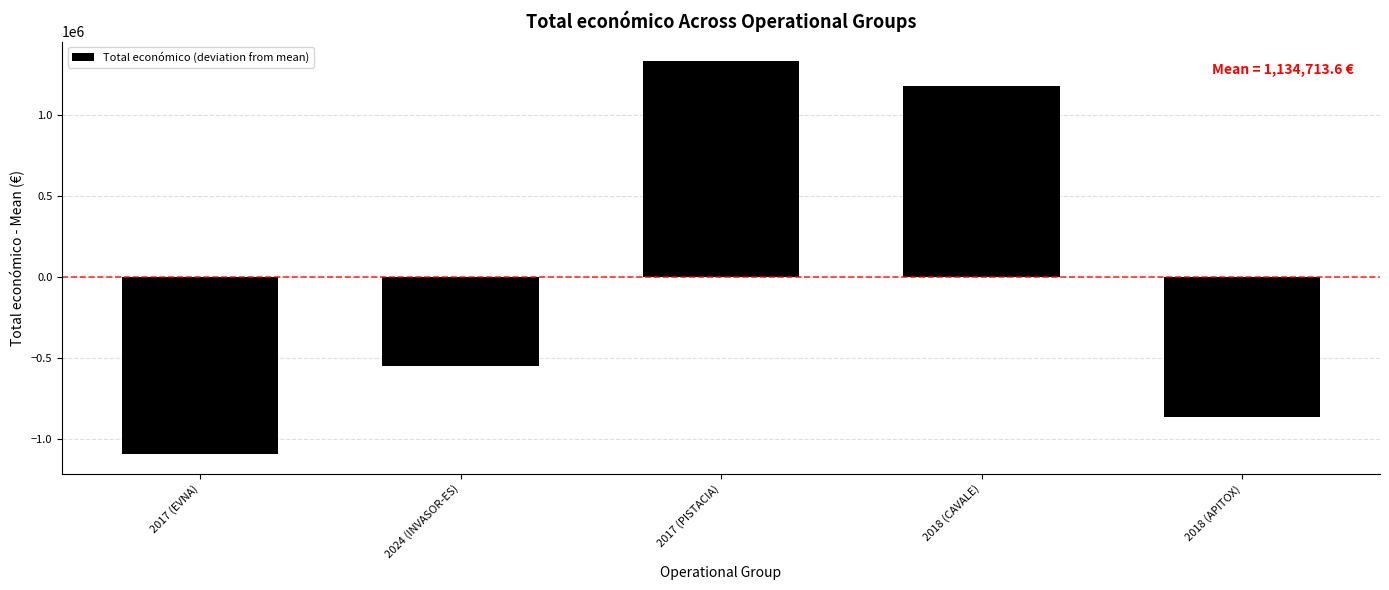

What is the change in value from 2017 (PISTACIA) to 2018 (CAVALE)?

-154546.0